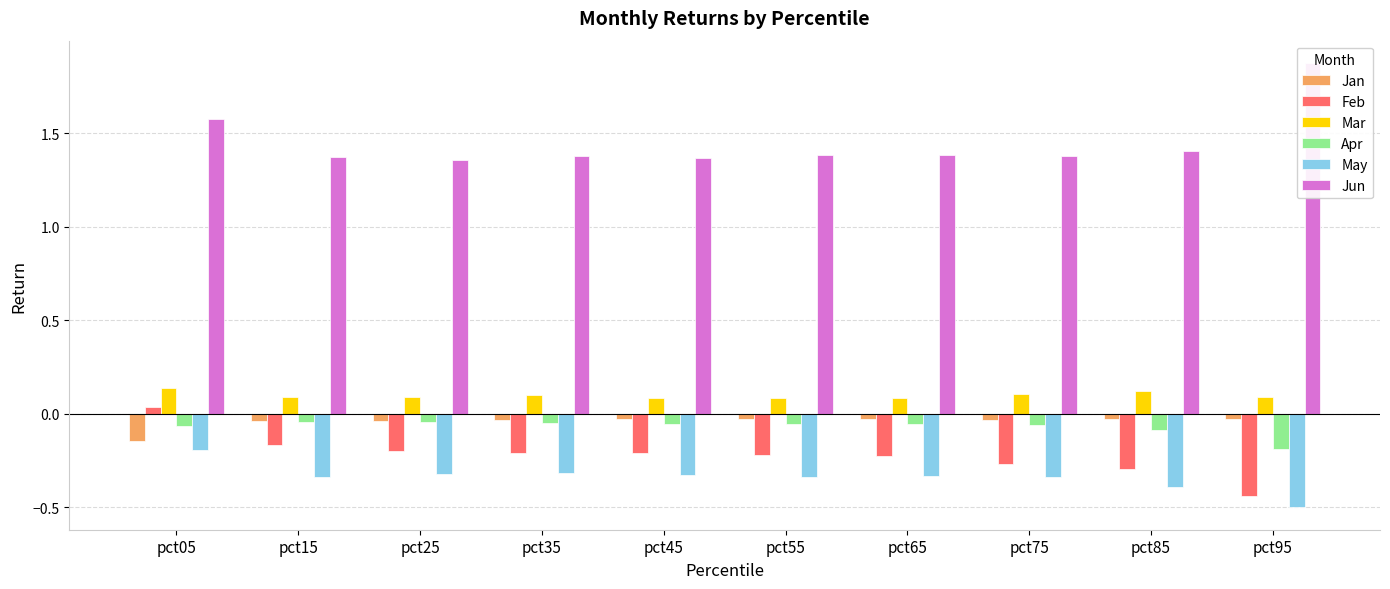

True or false: May has a value of -0.2 at pct55.

False